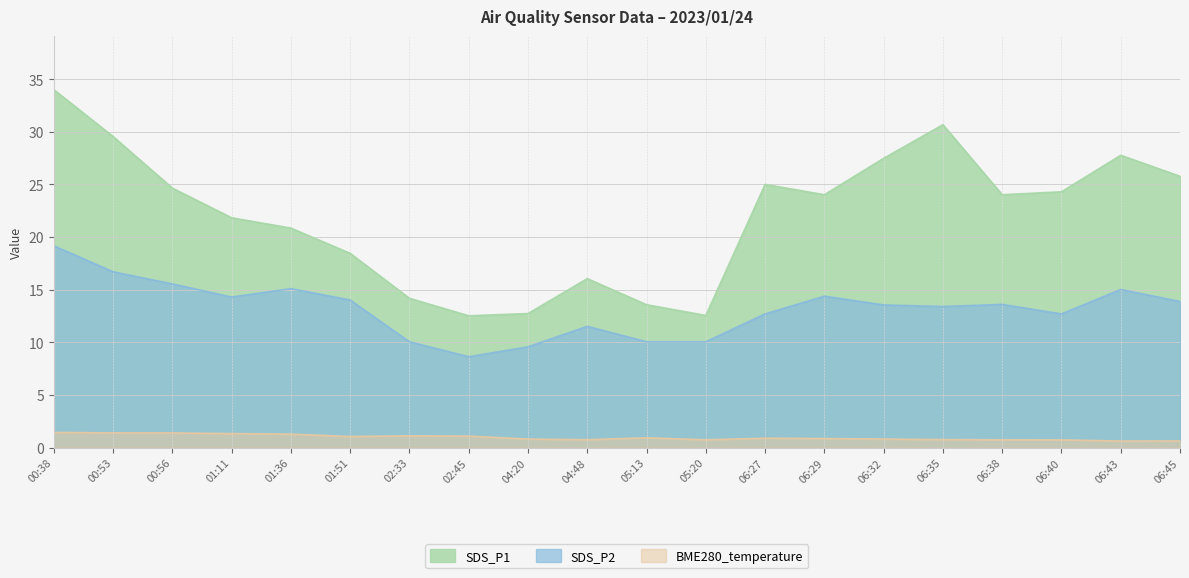

What is the label of the 9th point from the left?

04:20